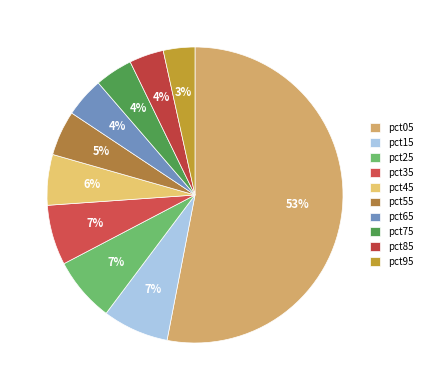

What percentage is the pct35 slice, to the nearest percent?

7%